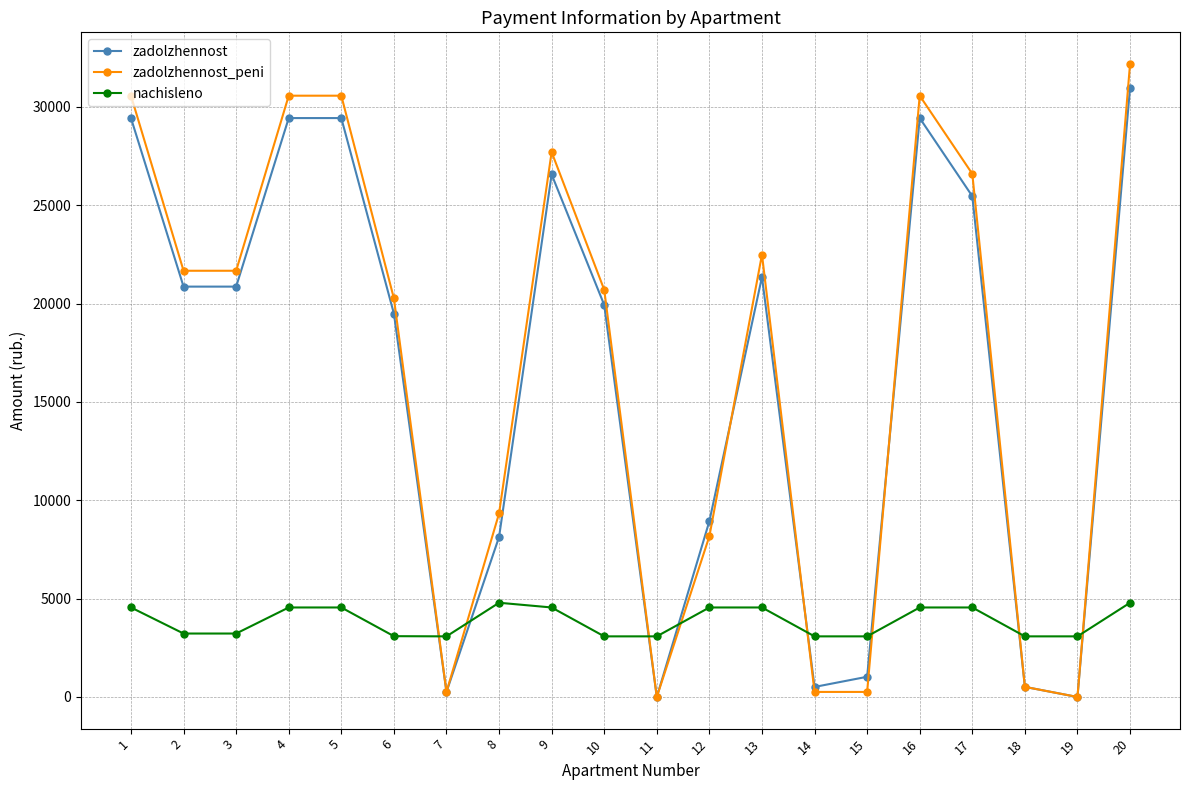

True or false: zadolzhennost_peni has more than 0 interior local peaks.

True